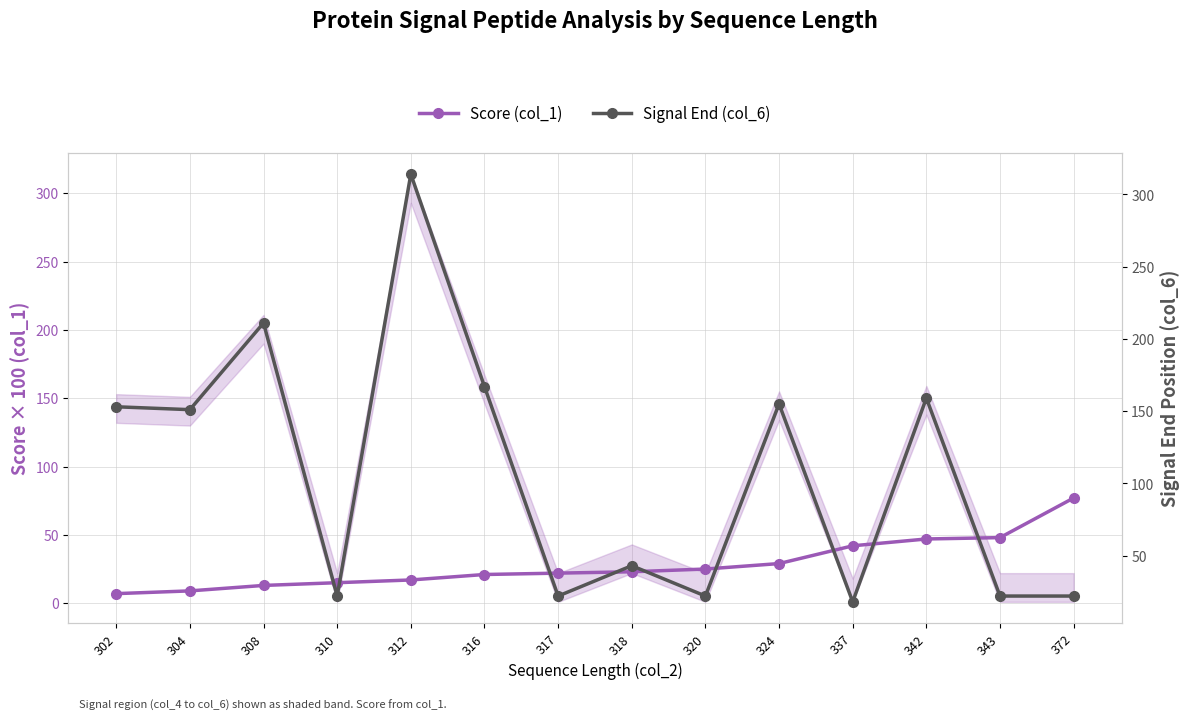

The Signal End (col_6) series shows 129 at 308. True or false?

False